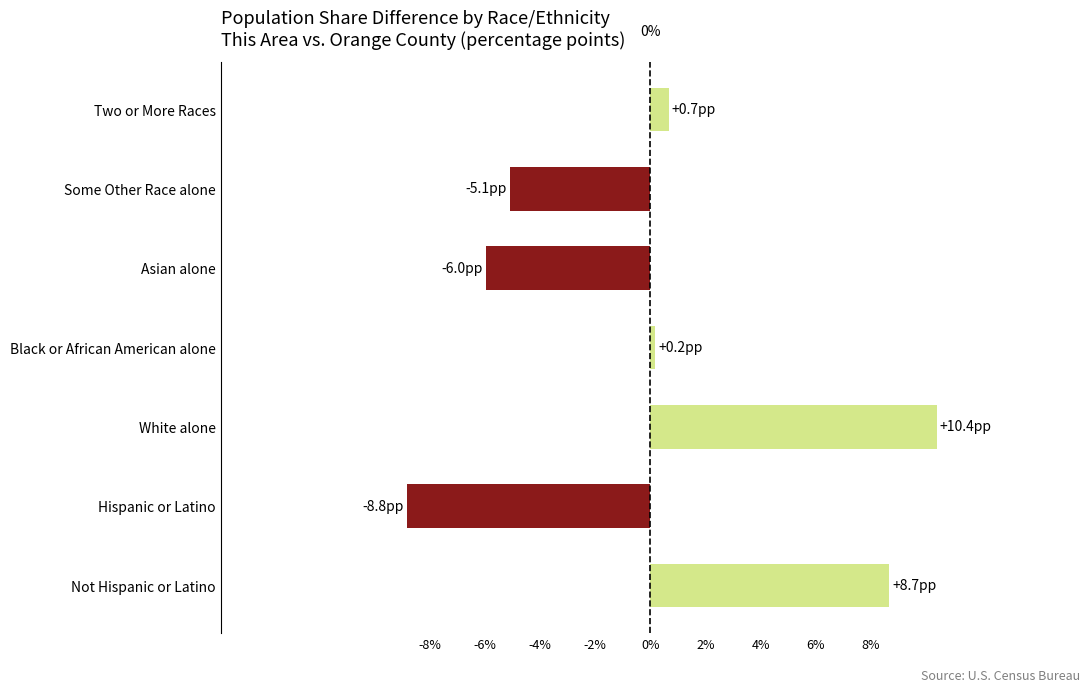

True or false: the data shows 10.4 at White alone.

True